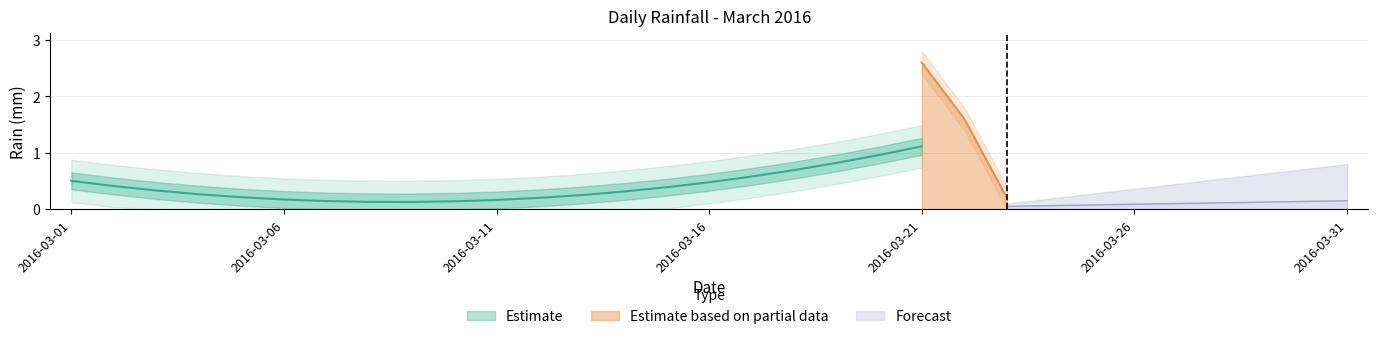

True or false: the data shows 0.1 at 2016-03-10.

False